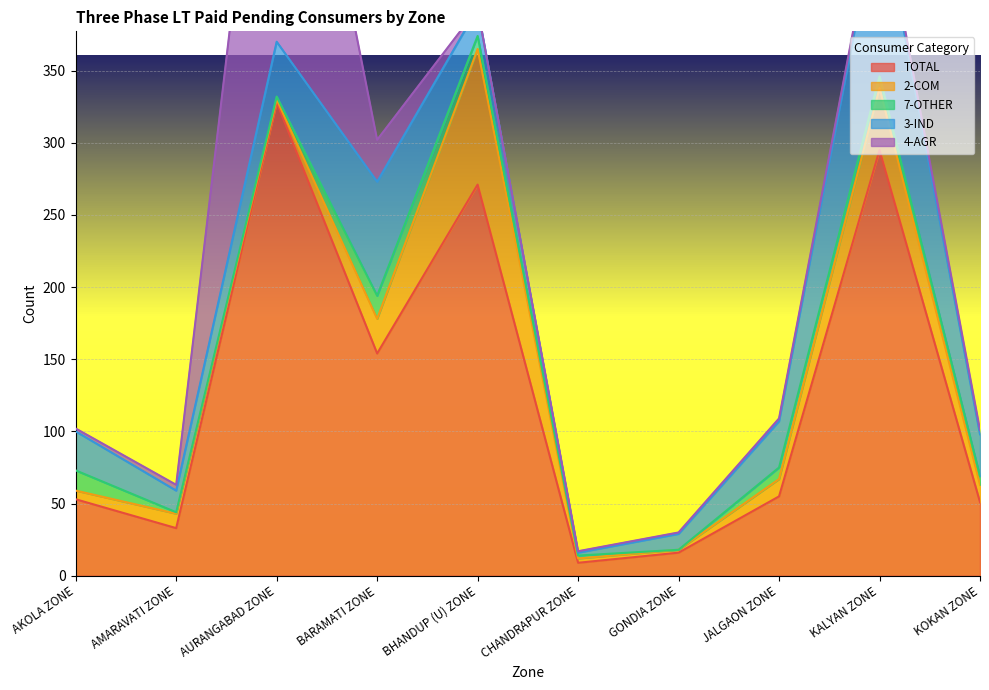

What is the difference between the 3-IND values at BHANDUP (U) ZONE and AMARAVATI ZONE?

4